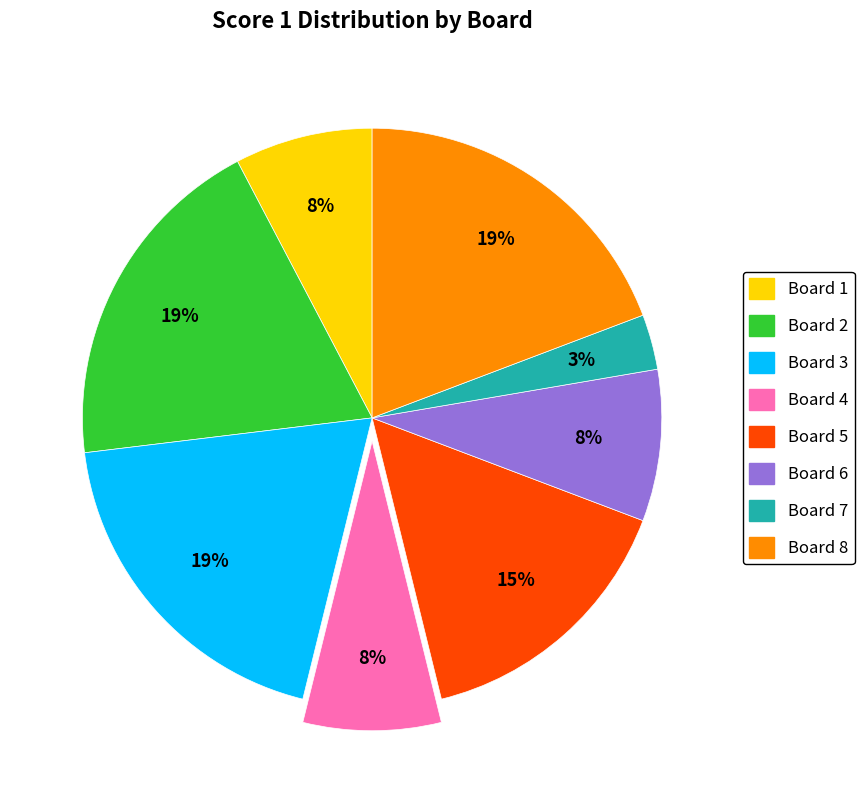

To the nearest percent, what is the average slice percentage?

12%